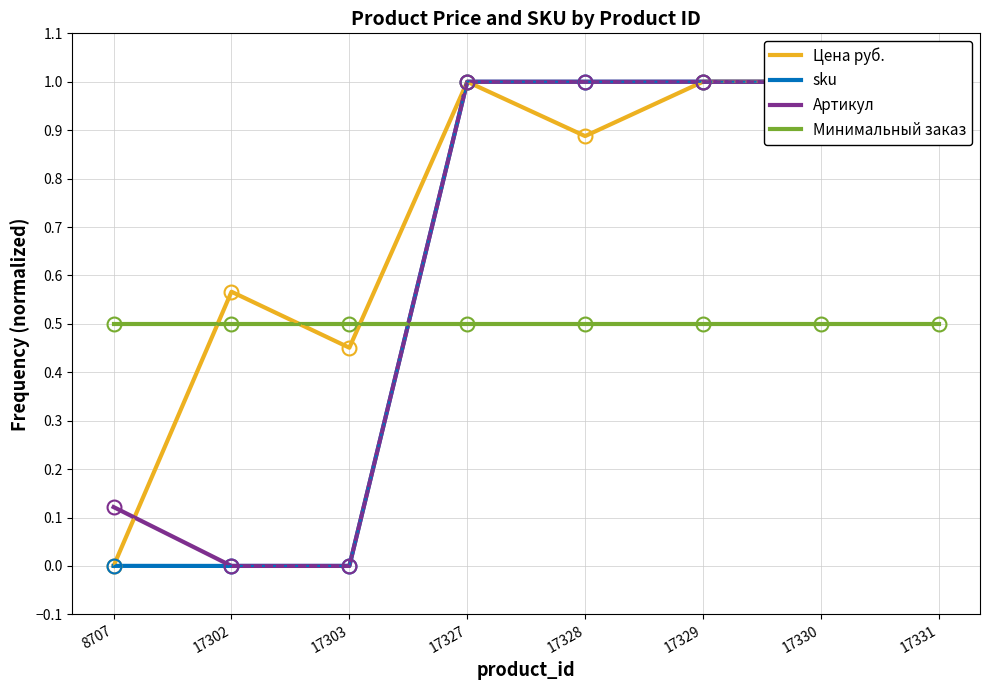

Between which two adjacent categories do sku and Артикул first intersect?

17303 and 17327